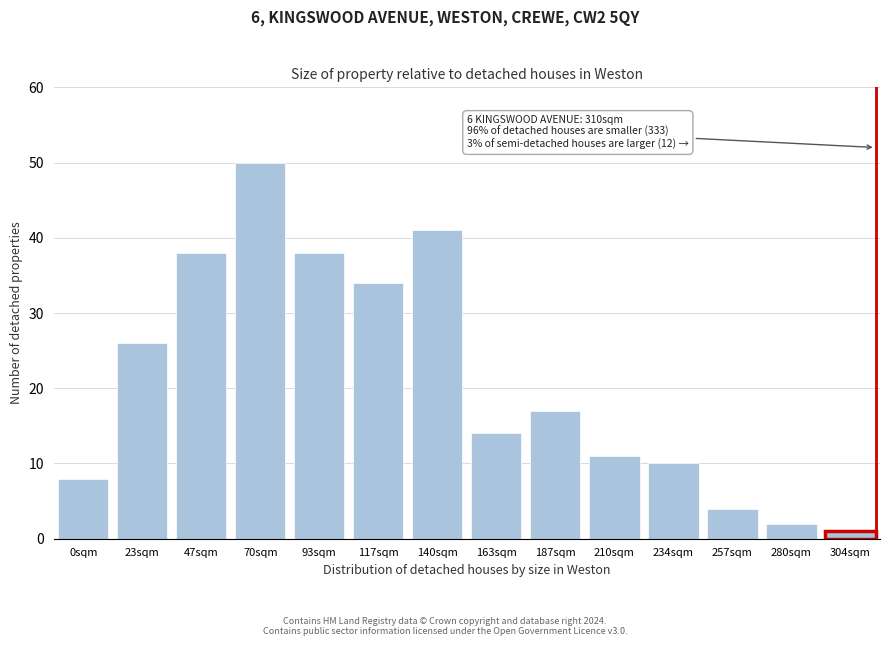

Reading right to left, extract all data points from this chart.

304sqm=1	280sqm=2	257sqm=4	234sqm=10	210sqm=11	187sqm=17	163sqm=14	140sqm=41	117sqm=34	93sqm=38	70sqm=50	47sqm=38	23sqm=26	0sqm=8